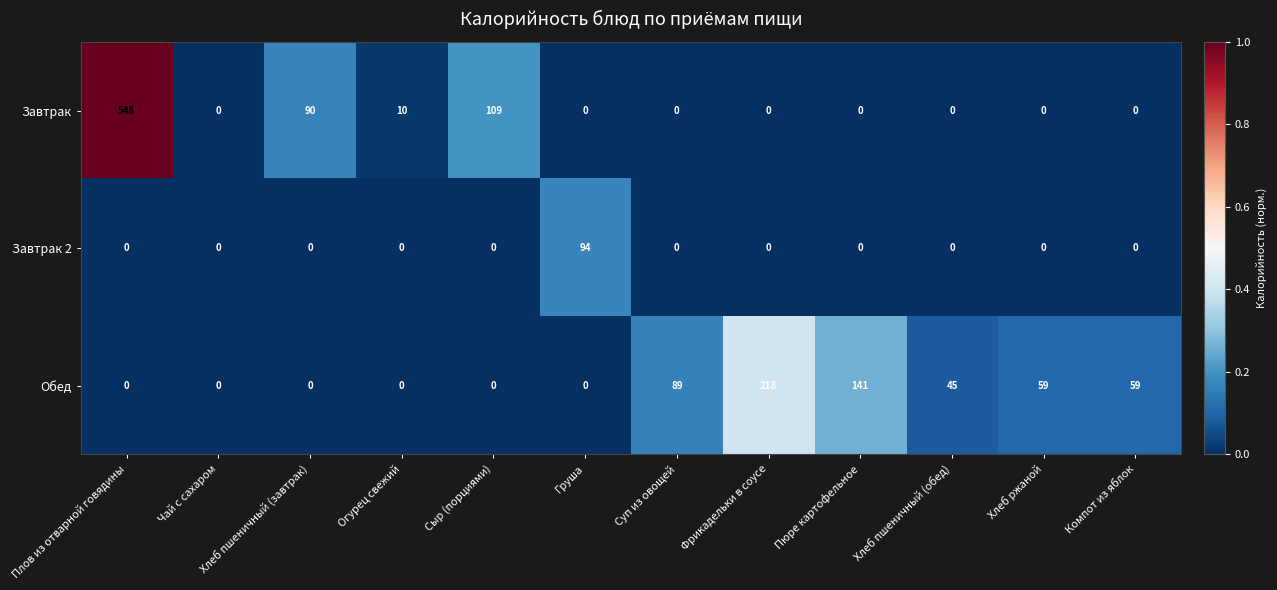

Which category has the highest value across all series?

Плов из отварной говядины